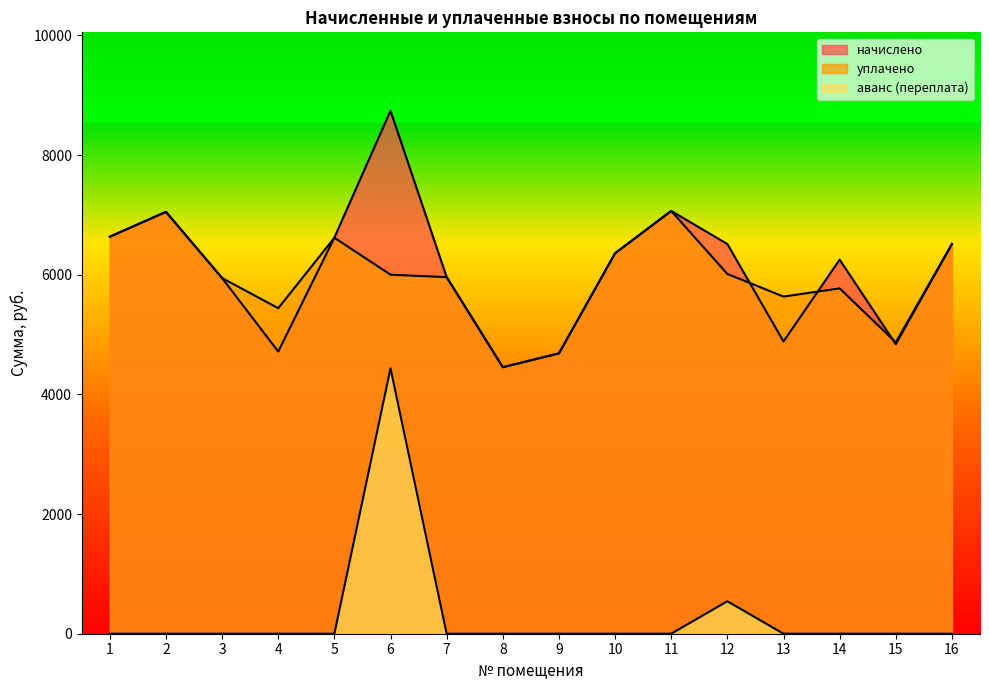

How many values in the уплачено series exceed 6000?

7